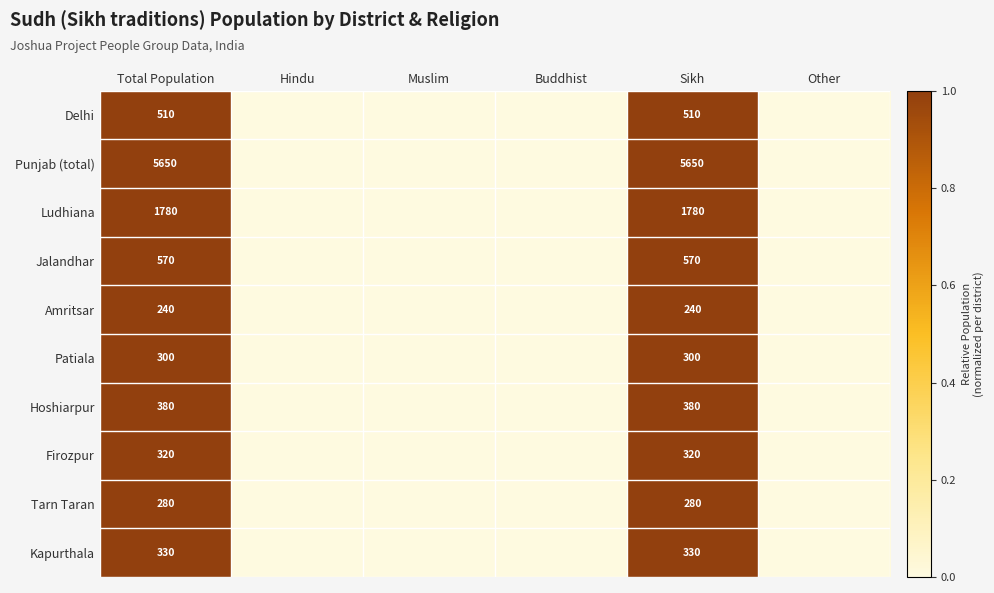

What is the total value across all series at Sikh?

10360